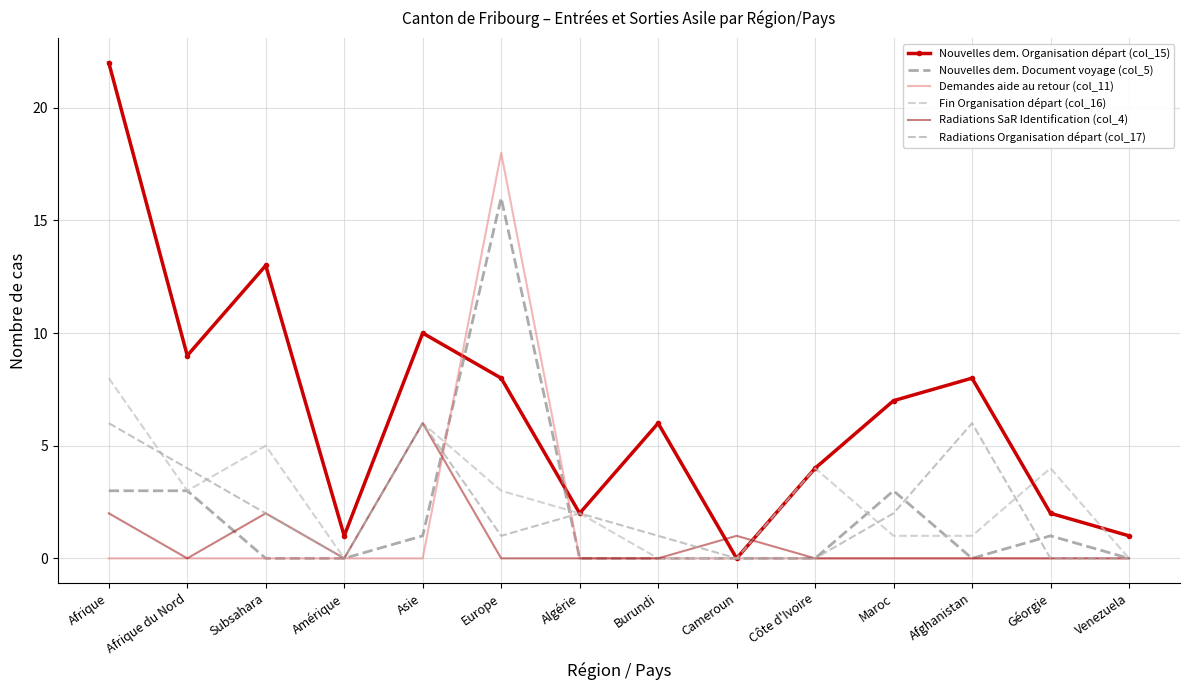

The value of Radiations SaR Identification (col_4) at Côte d'Ivoire is 2. True or false?

False